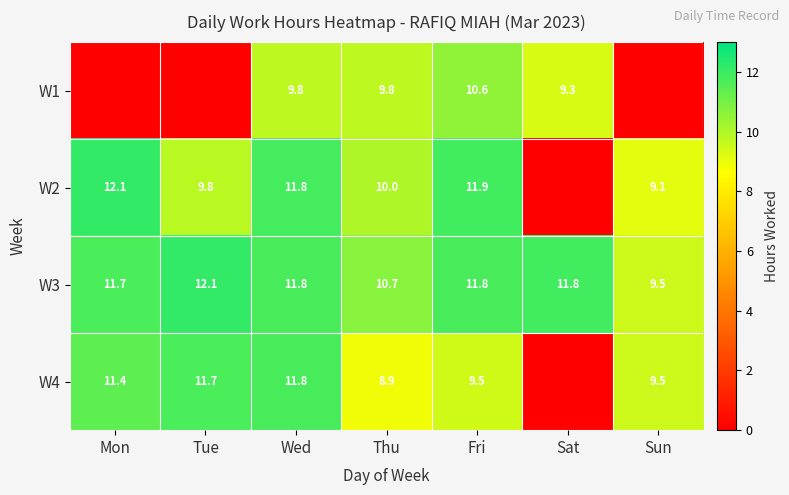

Which category has the lowest value in the W3 series?

Sun